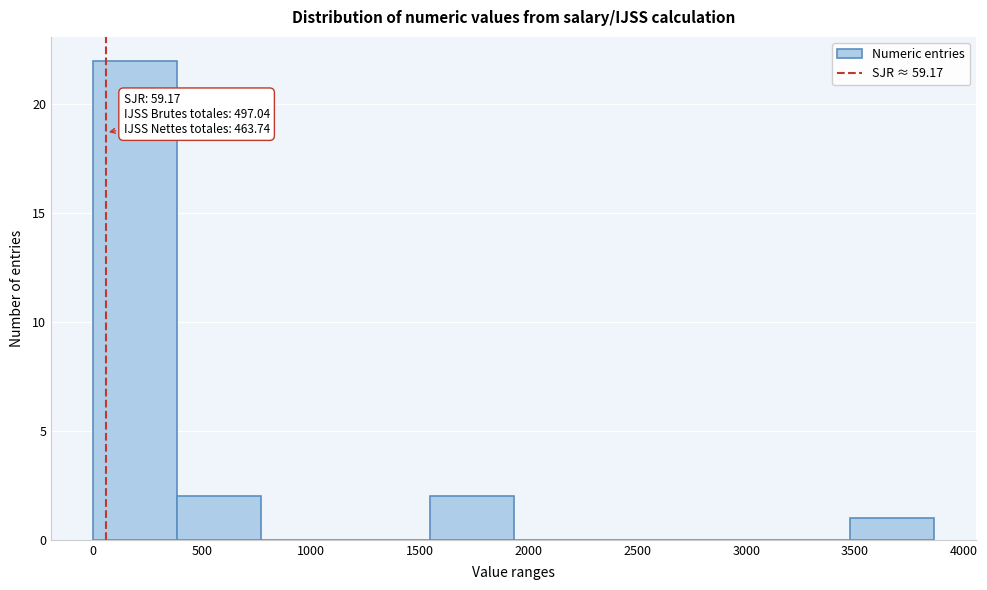

Which range on the x-axis has the tallest bar?

0 to 400